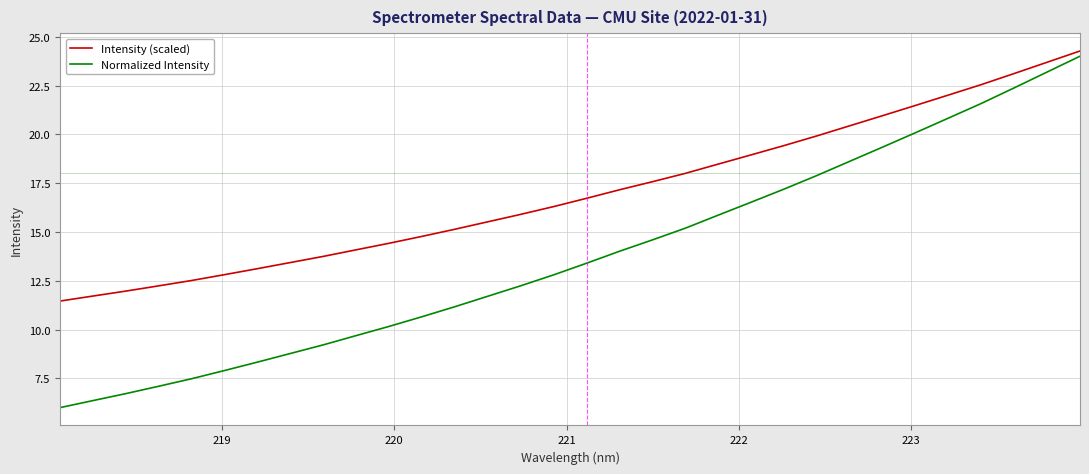

Which series has the widest spread of values?

Normalized Intensity